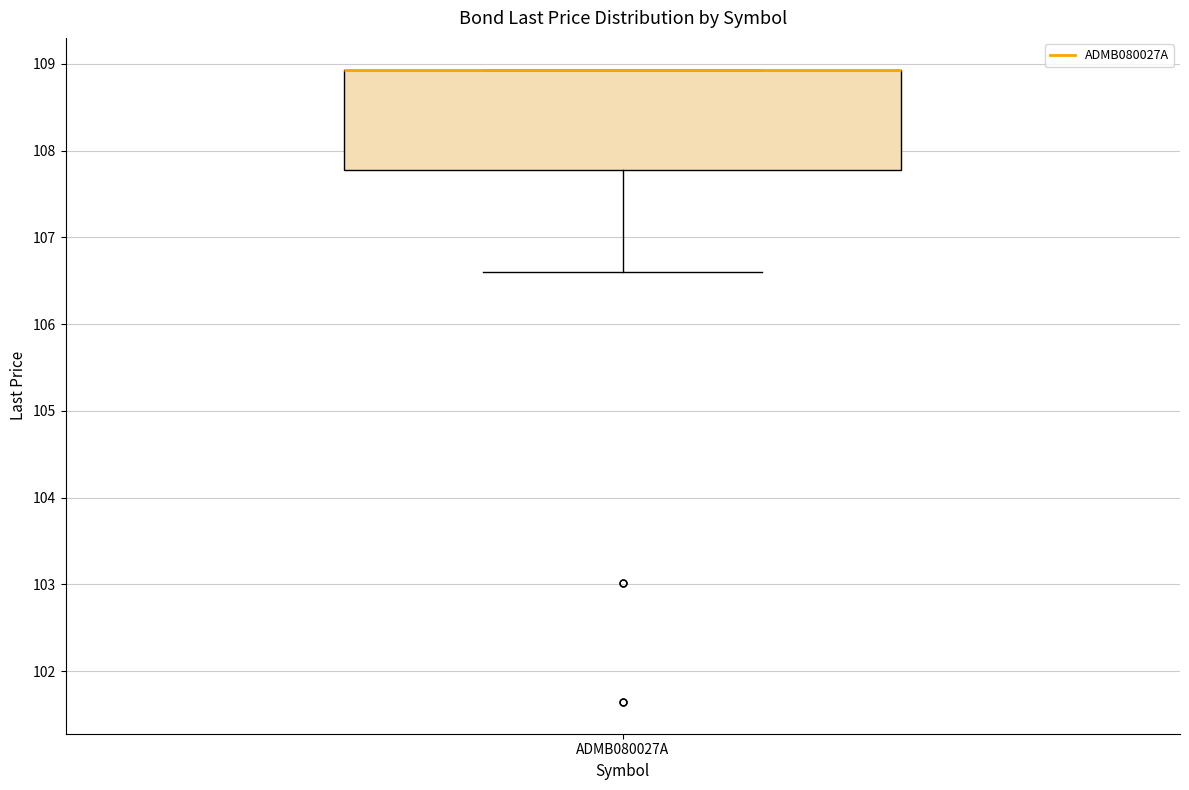

Transcribe this box plot: give where the median line is, the range the box spans, and where the two whiskers end, as read against the y-axis. The values are not printed on the chart, so give them approximately, as read against the axis.

median 108.9 (drawn on the box's upper edge), box 107.8 to 108.9, whiskers 106.6 to 108.9